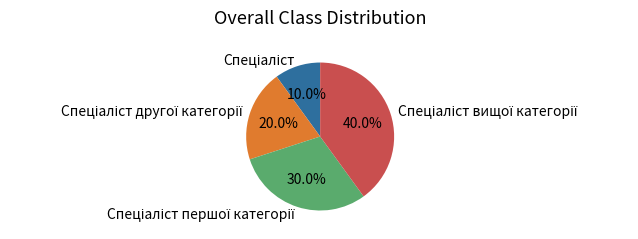

How many segments does this pie chart have?

4